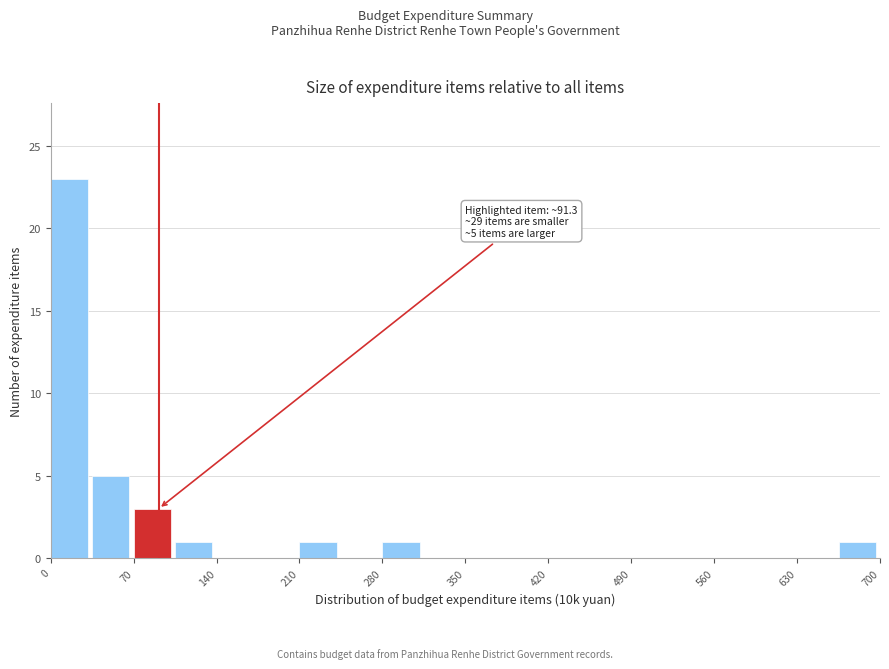

Read against the x-axis, roughly where is the centre of the tallest bar?

20